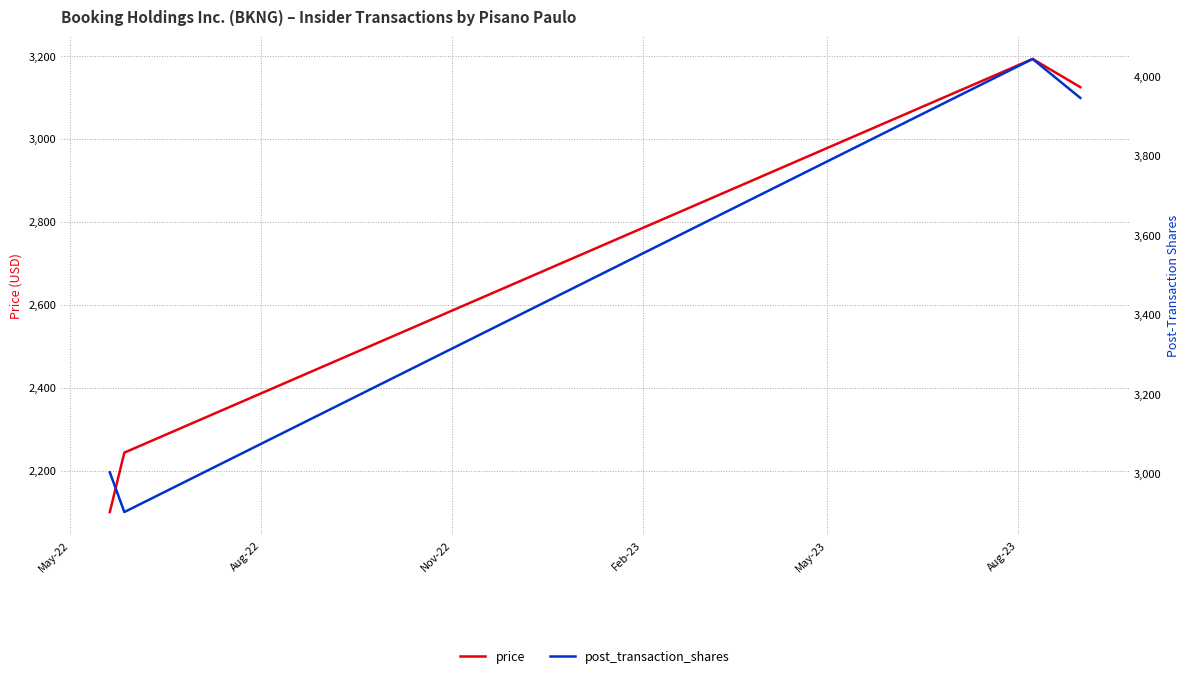

What are all the series names shown in the legend?

price, post_transaction_shares